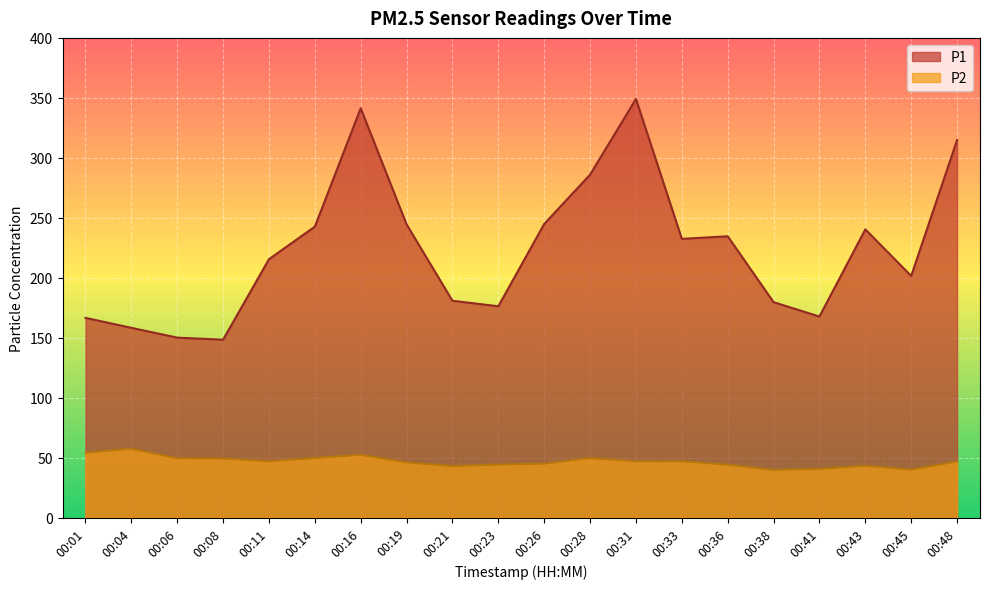

What is the difference between the highest and lowest values at 00:04?

100.8